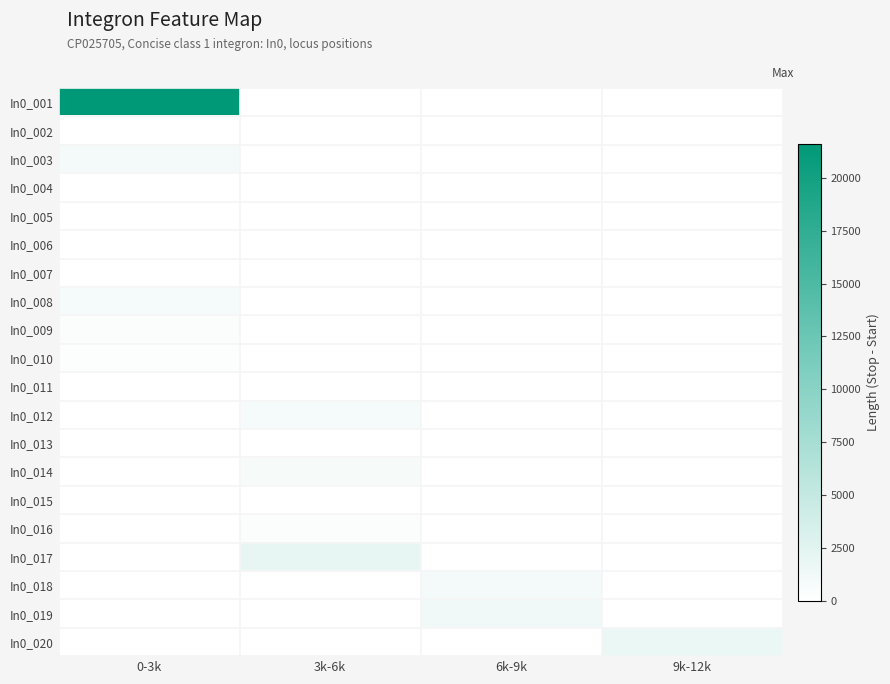

Reading right to left, list all the values displayed in this chart.

In0_001: 9k-12k=0	6k-9k=0	3k-6k=0	0-3k=21627
In0_002: 9k-12k=0	6k-9k=0	3k-6k=0	0-3k=24
In0_003: 9k-12k=0	6k-9k=0	3k-6k=0	0-3k=1013
In0_004: 9k-12k=0	6k-9k=0	3k-6k=0	0-3k=28
In0_005: 9k-12k=0	6k-9k=0	3k-6k=0	0-3k=5
In0_006: 9k-12k=0	6k-9k=0	3k-6k=0	0-3k=5
In0_007: 9k-12k=0	6k-9k=0	3k-6k=0	0-3k=36
In0_008: 9k-12k=0	6k-9k=0	3k-6k=0	0-3k=851
In0_009: 9k-12k=0	6k-9k=0	3k-6k=0	0-3k=500
In0_010: 9k-12k=0	6k-9k=0	3k-6k=0	0-3k=287
In0_011: 9k-12k=0	6k-9k=0	3k-6k=24	0-3k=0
In0_012: 9k-12k=0	6k-9k=0	3k-6k=879	0-3k=0
In0_013: 9k-12k=0	6k-9k=0	3k-6k=13	0-3k=0
In0_014: 9k-12k=0	6k-9k=0	3k-6k=764	0-3k=0
In0_015: 9k-12k=0	6k-9k=0	3k-6k=13	0-3k=0
In0_016: 9k-12k=0	6k-9k=0	3k-6k=455	0-3k=0
In0_017: 9k-12k=0	6k-9k=0	3k-6k=1985	0-3k=0
In0_018: 9k-12k=0	6k-9k=983	3k-6k=0	0-3k=0
In0_019: 9k-12k=0	6k-9k=1214	3k-6k=0	0-3k=0
In0_020: 9k-12k=1841	6k-9k=0	3k-6k=0	0-3k=0